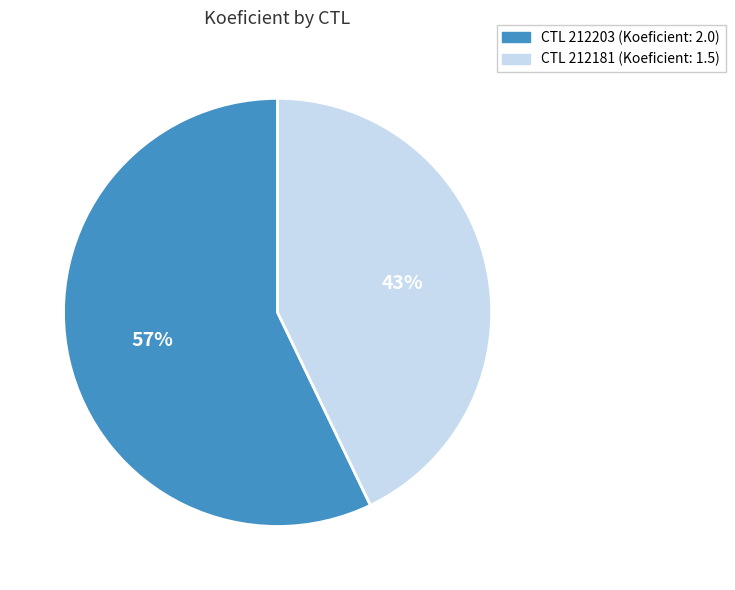

Is there a majority slice in this chart?

Yes